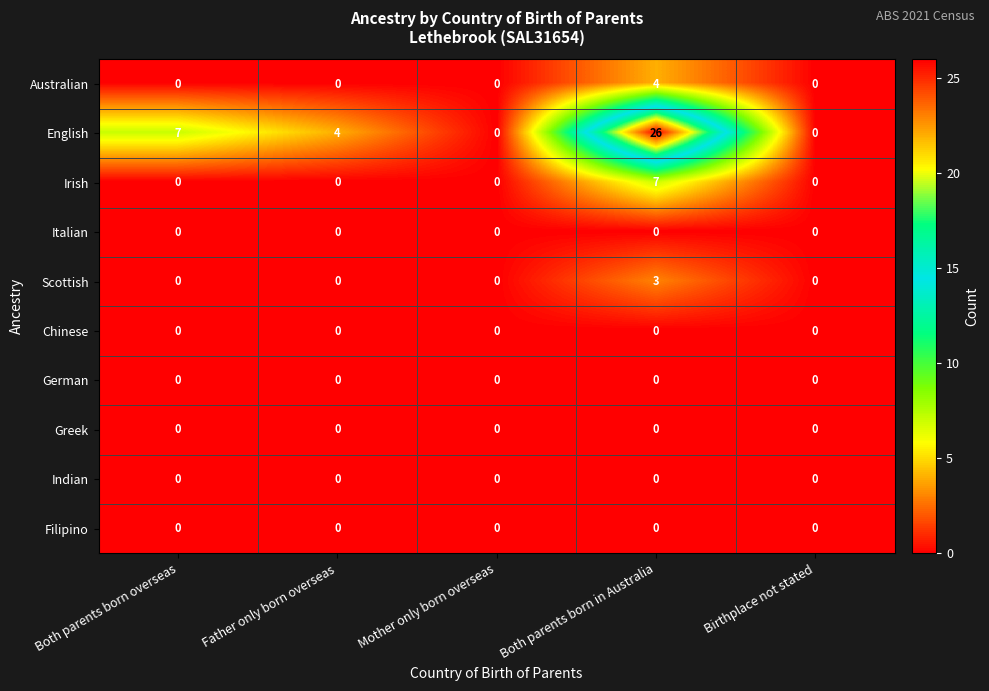

What is the sum of all Scottish values?

3